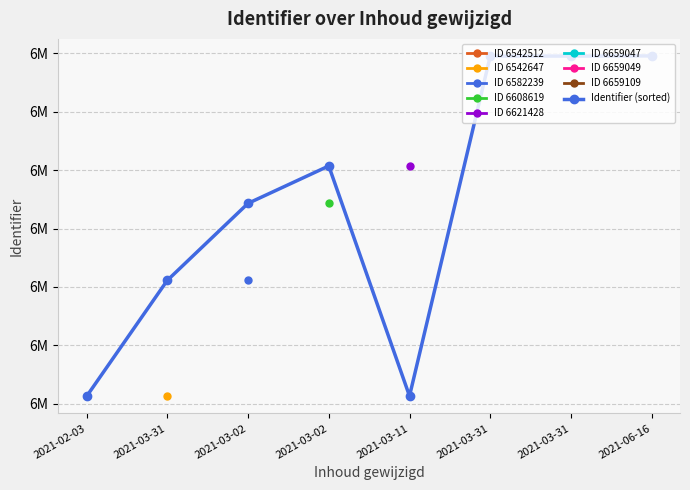

Reading left to right, list all the values displayed in this chart.

6542512	6542647	6582239	6608619	6621428	6659047	6659049	6659109